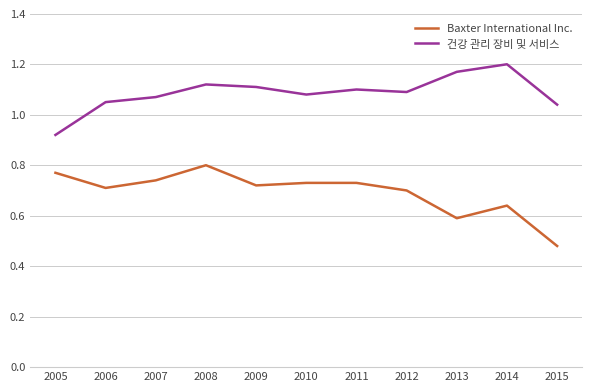

How many values in the 건강 관리 장비 및 서비스 series exceed 1?

10